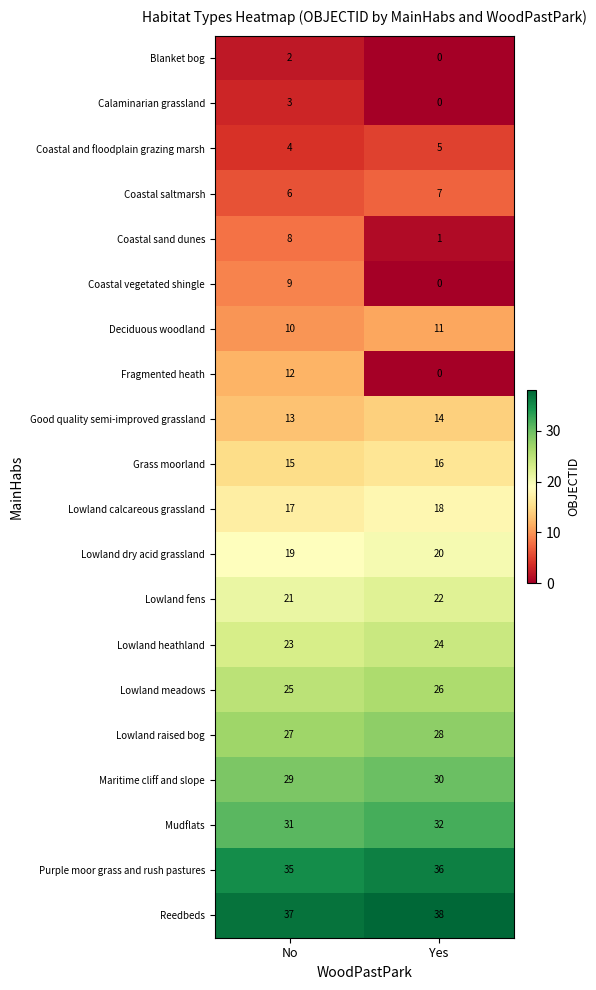

Which series has the widest spread of values?

Fragmented heath